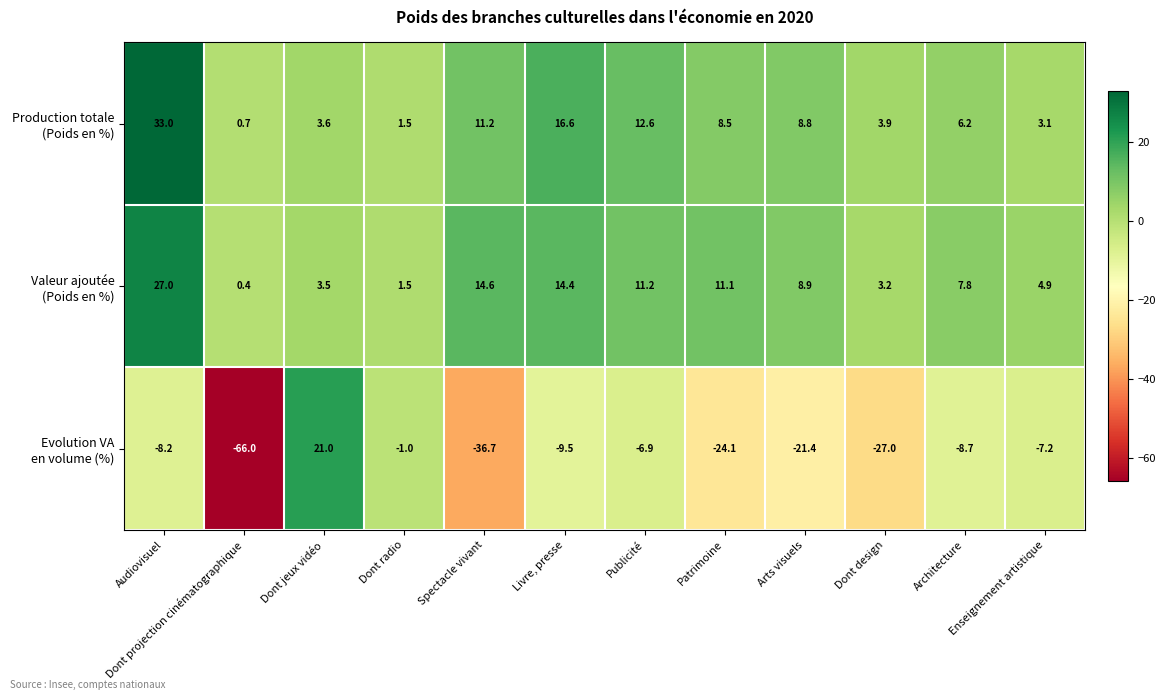

At which category is the sum across all series the highest?

Audiovisuel